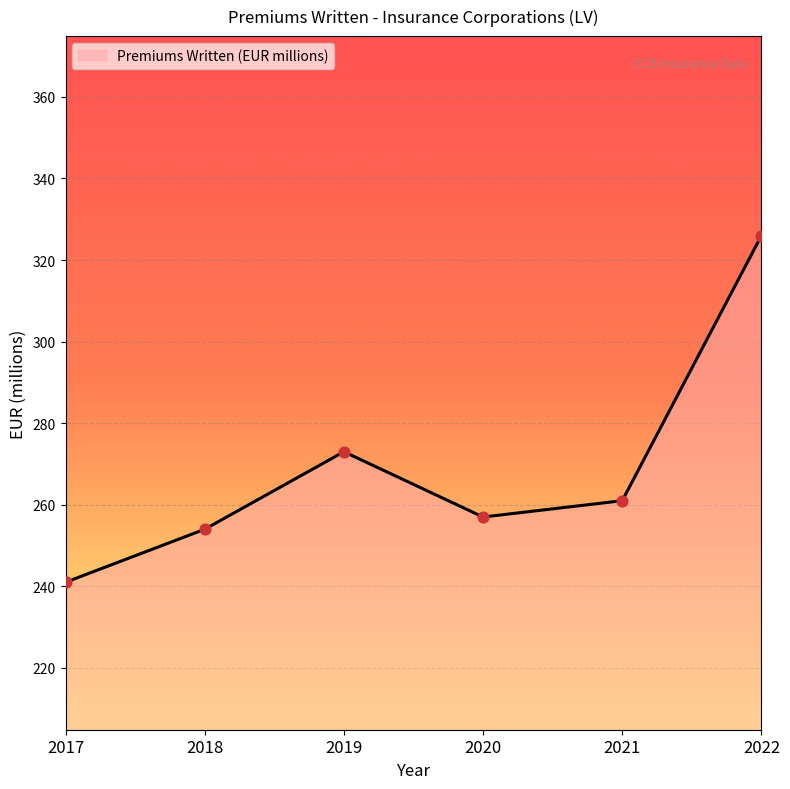

Which has a higher value, 2021 or 2018?

2021